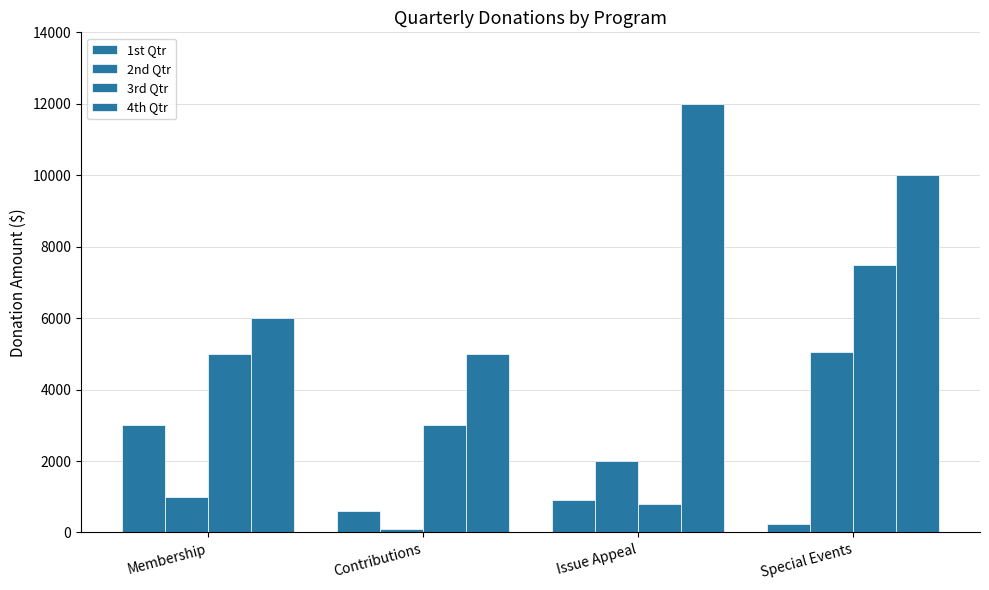

List the labels in order of 4th Qtr value, largest first.

Issue Appeal, Special Events, Membership, Contributions